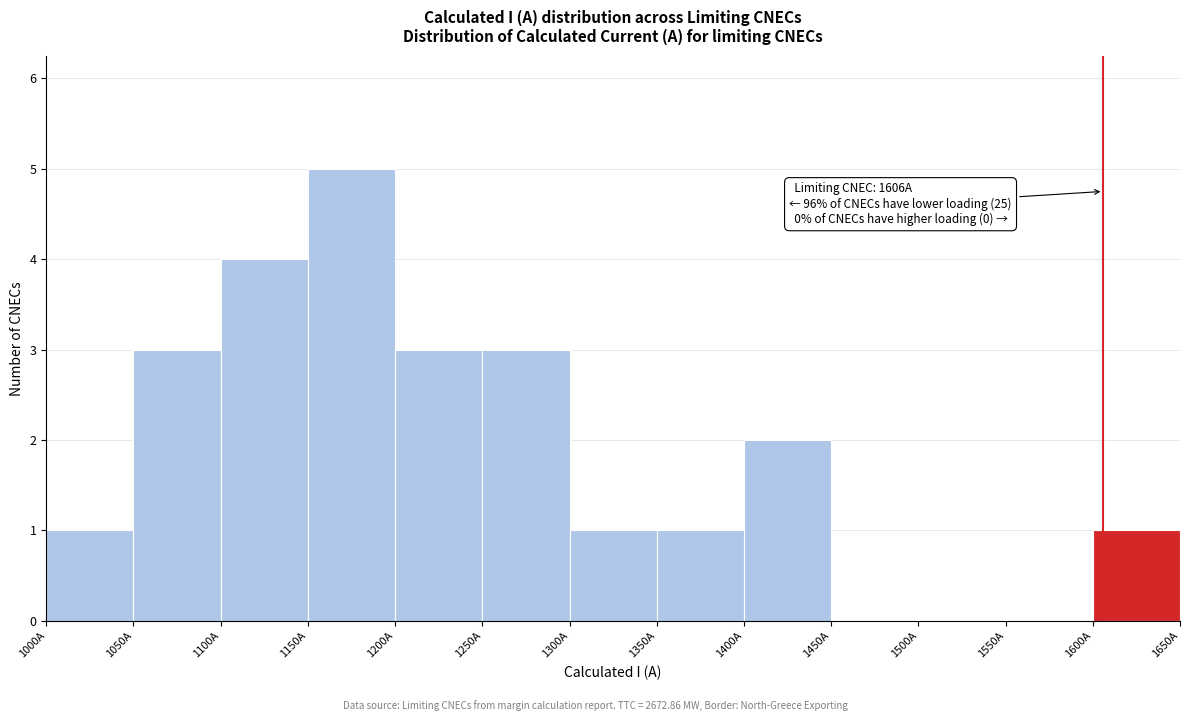

Which range on the x-axis has the tallest bar?

1150 to 1200